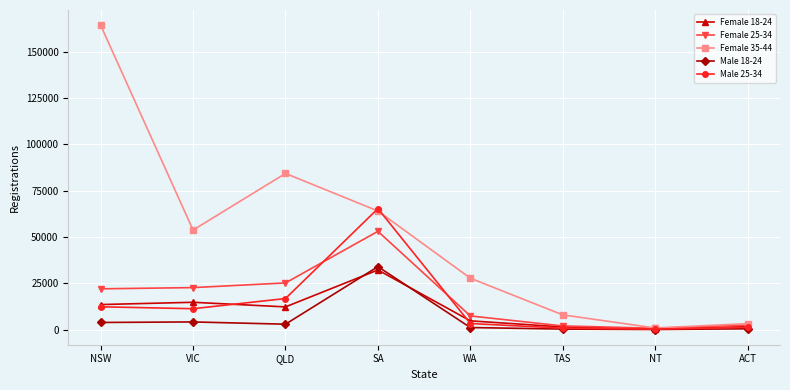

How many data points does each series have?

8